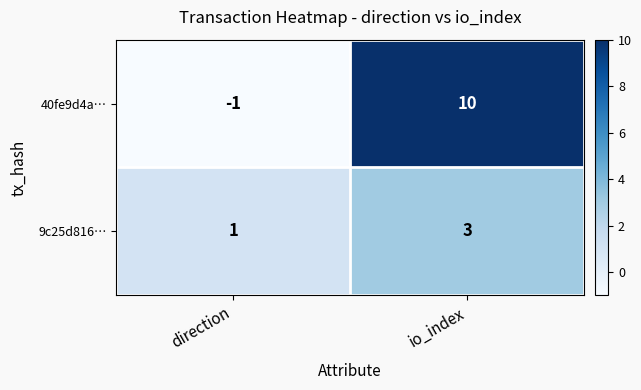

True or false: 40fe9d4a… has a value of 0 at direction.

False